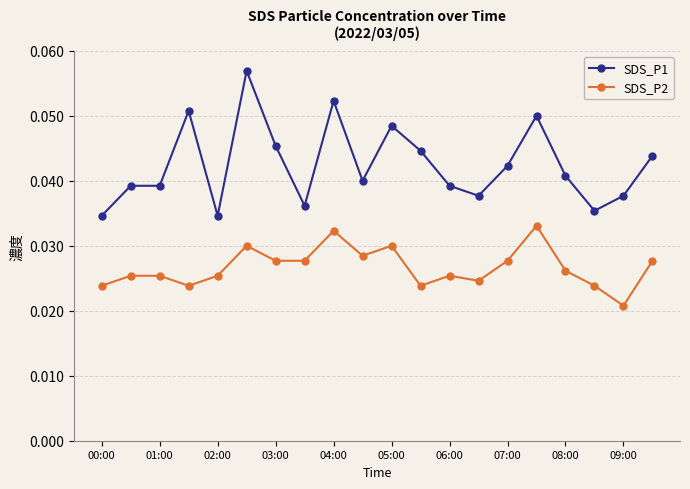

List the series in order of their peak value, highest first.

SDS_P1, SDS_P2